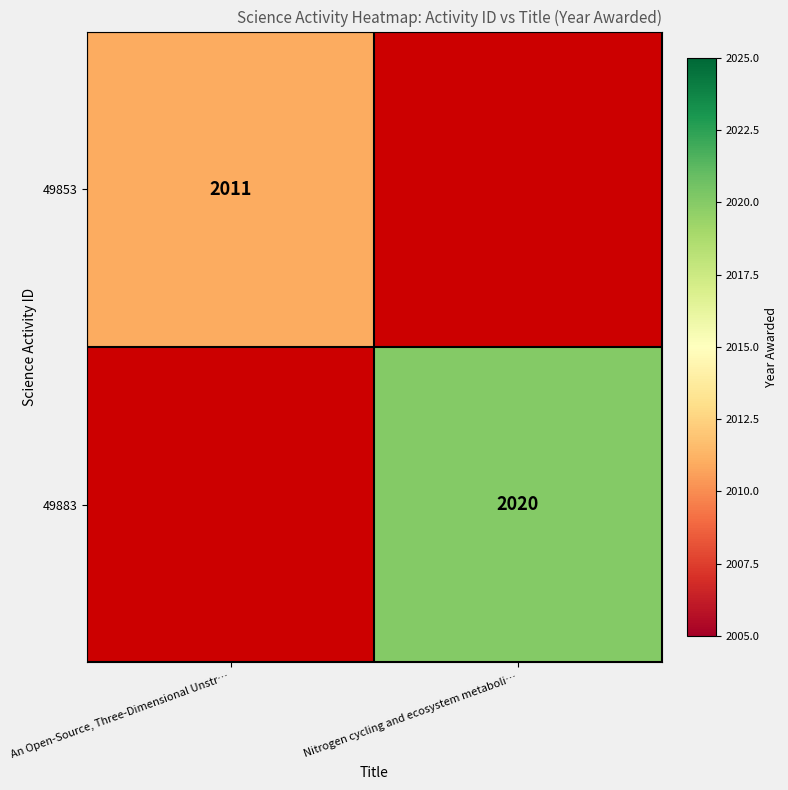

The value of 49883 at Nitrogen cycling and ecosystem metaboli… is 2020. True or false?

True